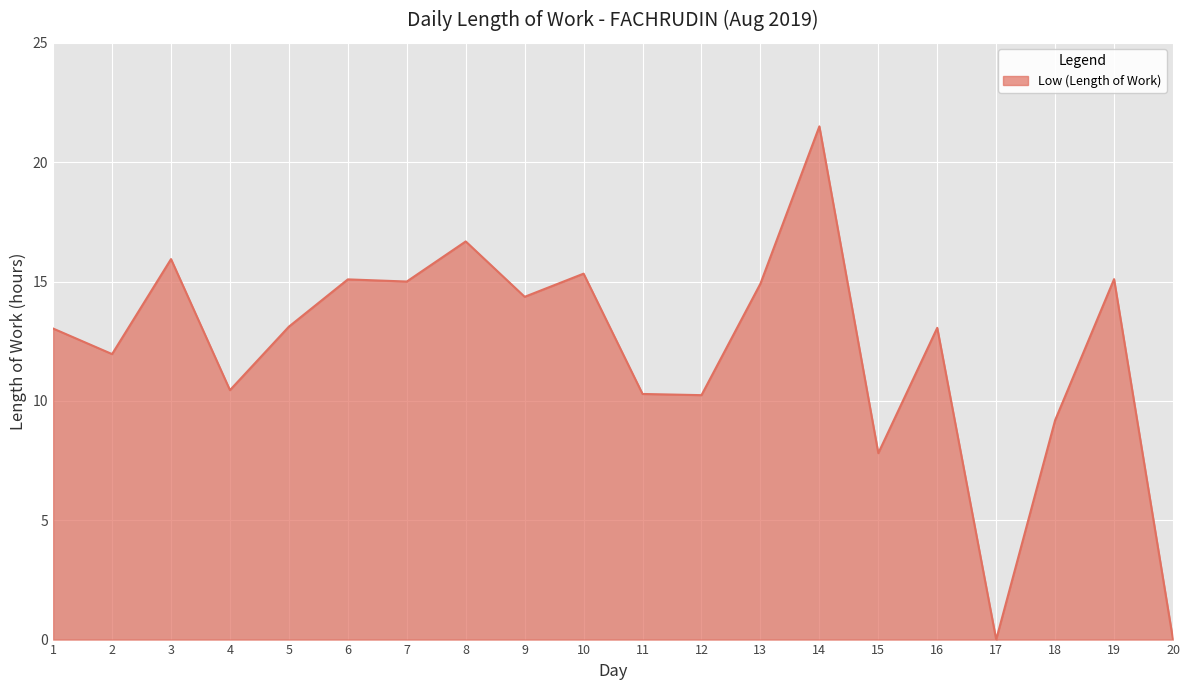

Does the chart have visible grid lines?

Yes